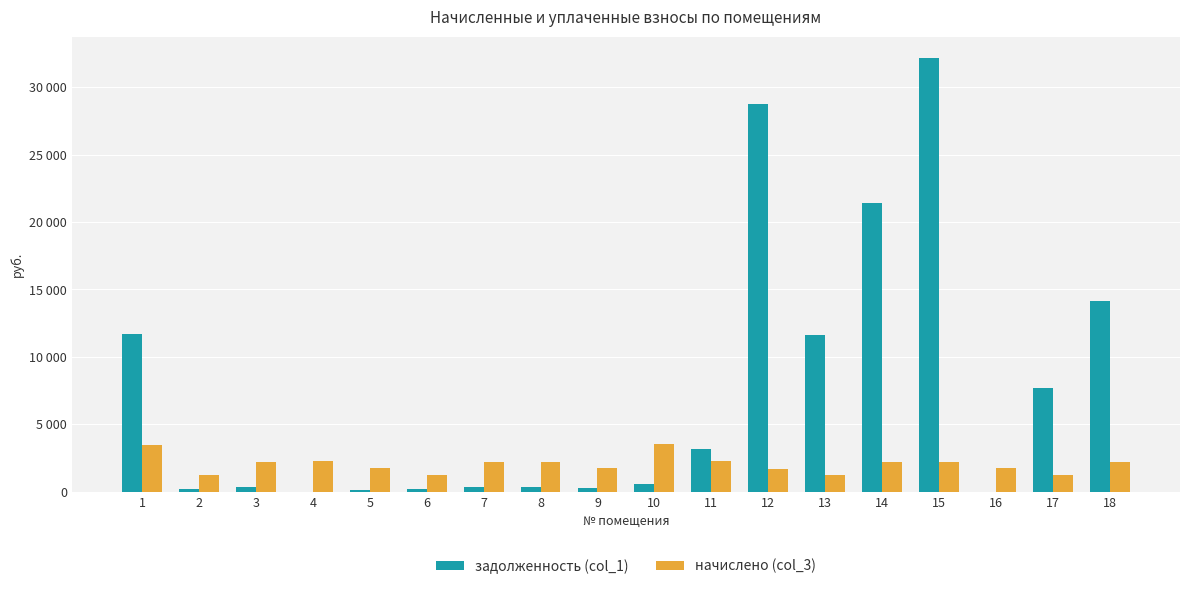

What value does the задолженность (col_1) series have at 7?

369.6